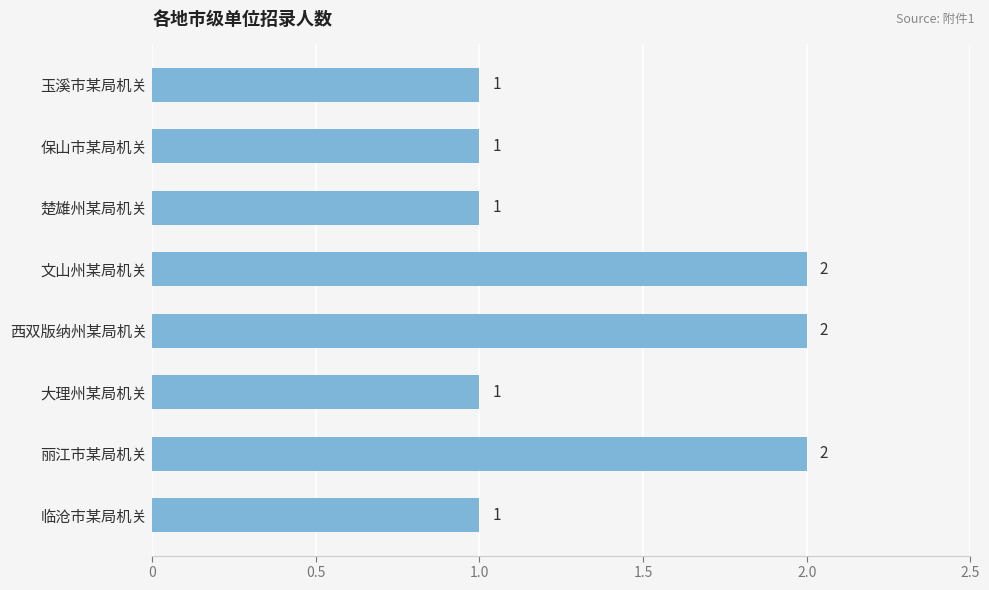

Are the bars grouped side by side (vs. stacked)?

No